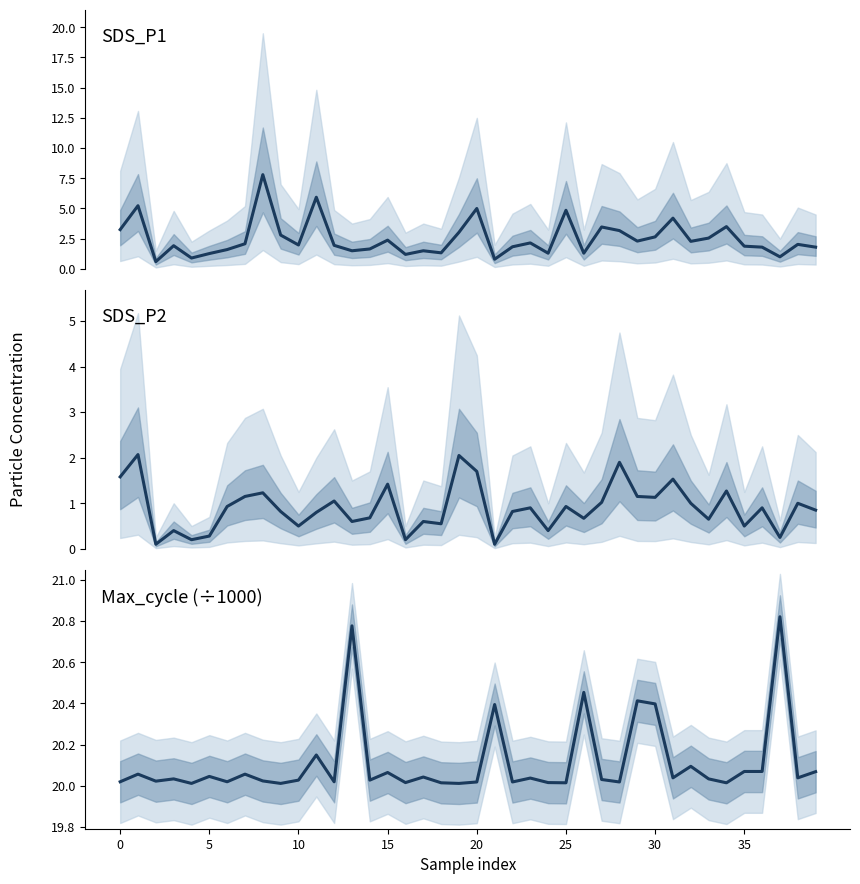

Where is Max_cycle (÷1000) nearest to the value 20?

20